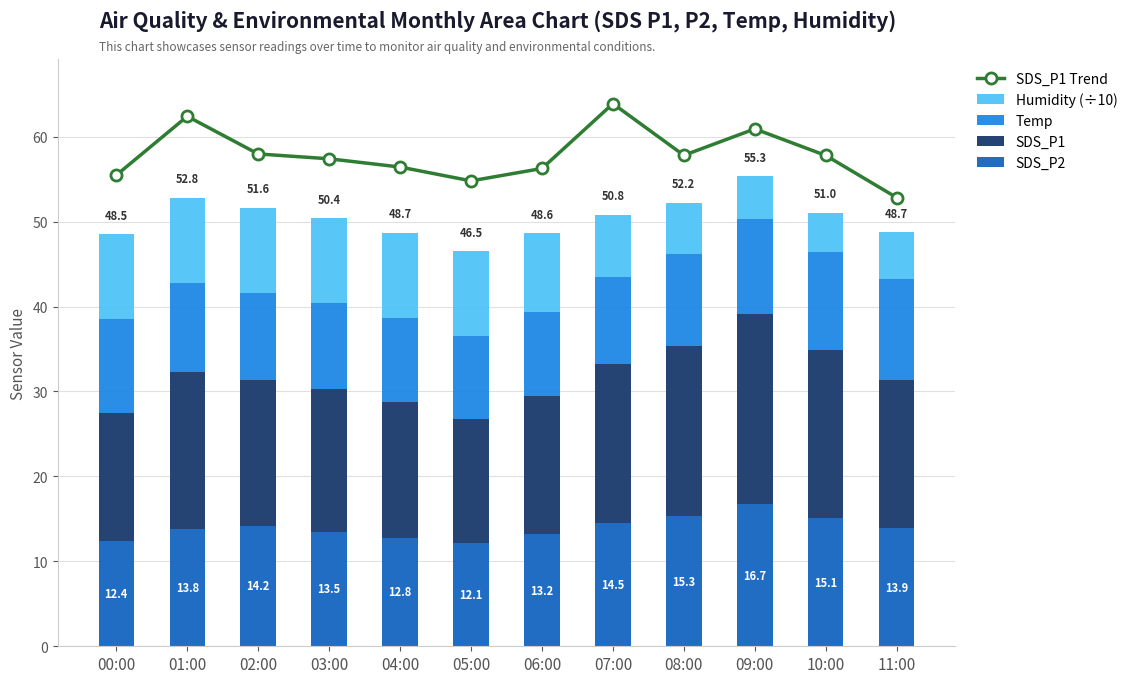

Between 09:00 and 07:00, which is larger?

07:00